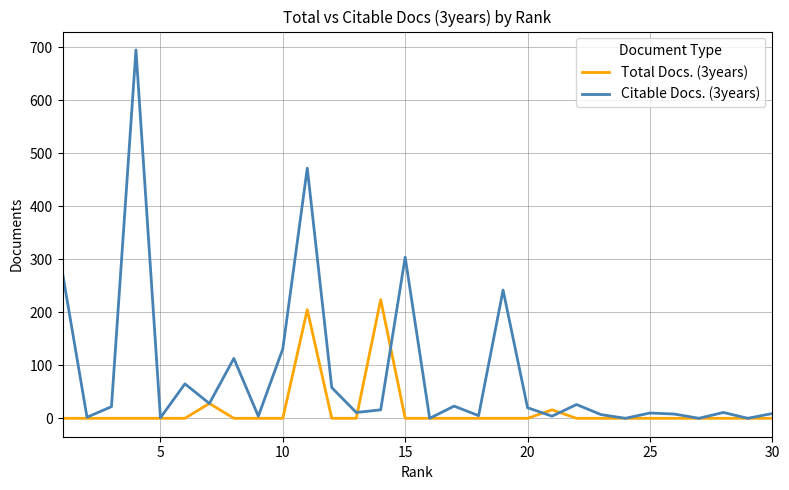

Is this an area chart (filled region under the line)?

No